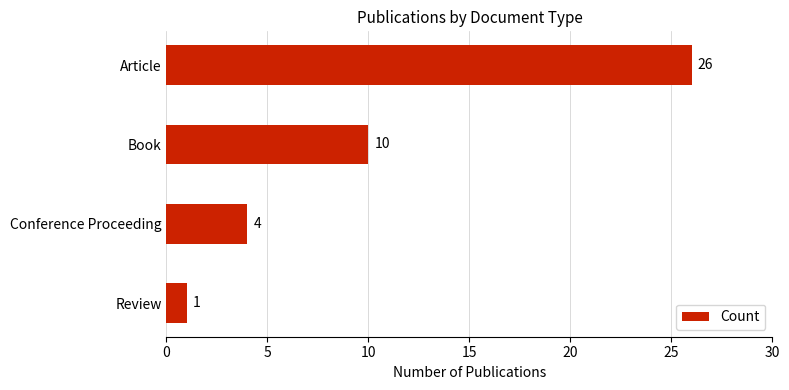

How many data points does each series have?

4